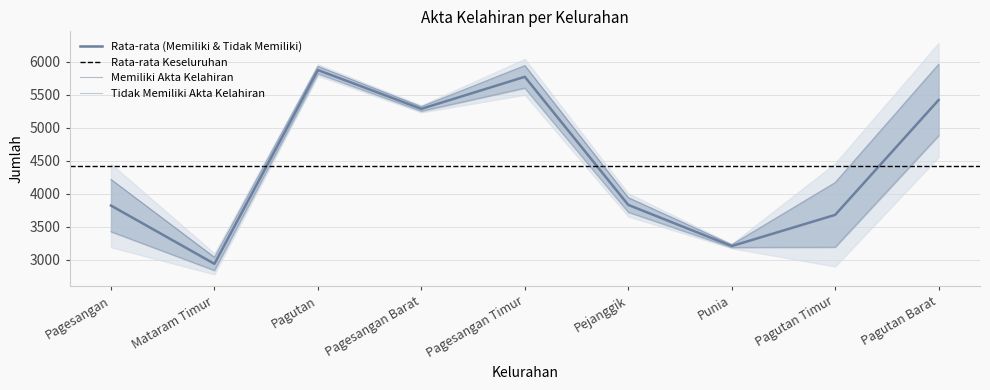

The value of Memiliki Akta Kelahiran at Pagesangan Barat is 5322. True or false?

True